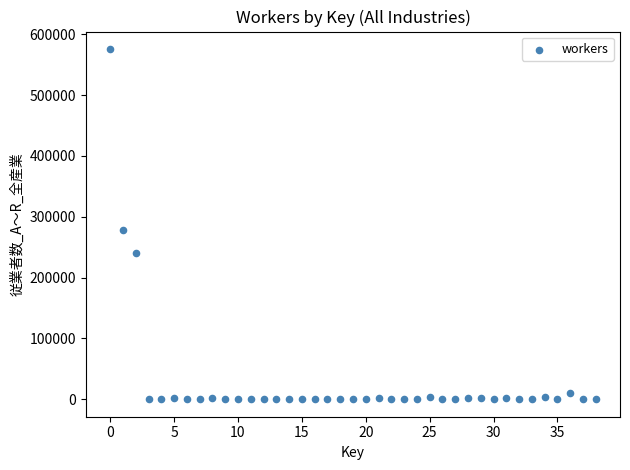

What Y value in the scatter plot is closest to 287865?

278937